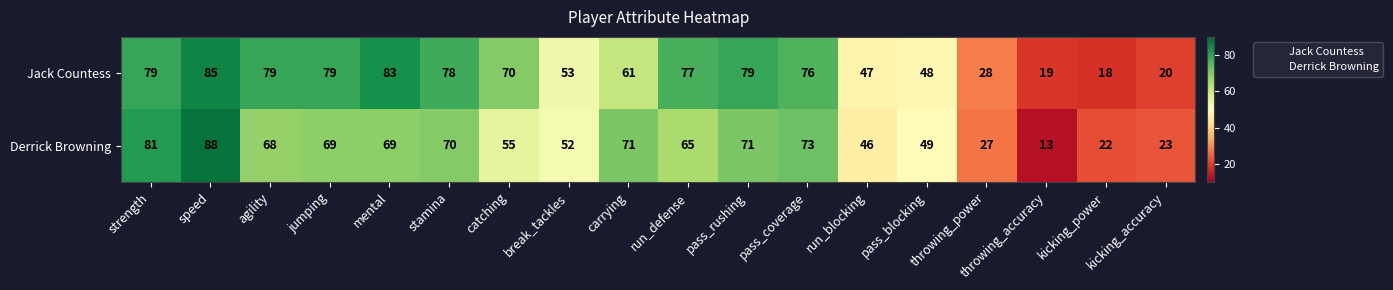

Is it true that Derrick Browning equals 120 at pass_coverage?

False